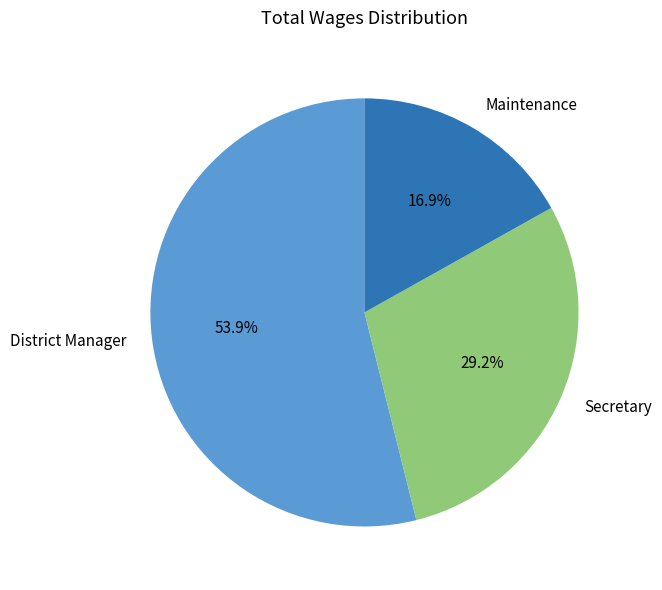

What is the ratio of the value at Secretary to the value at District Manager?

0.5